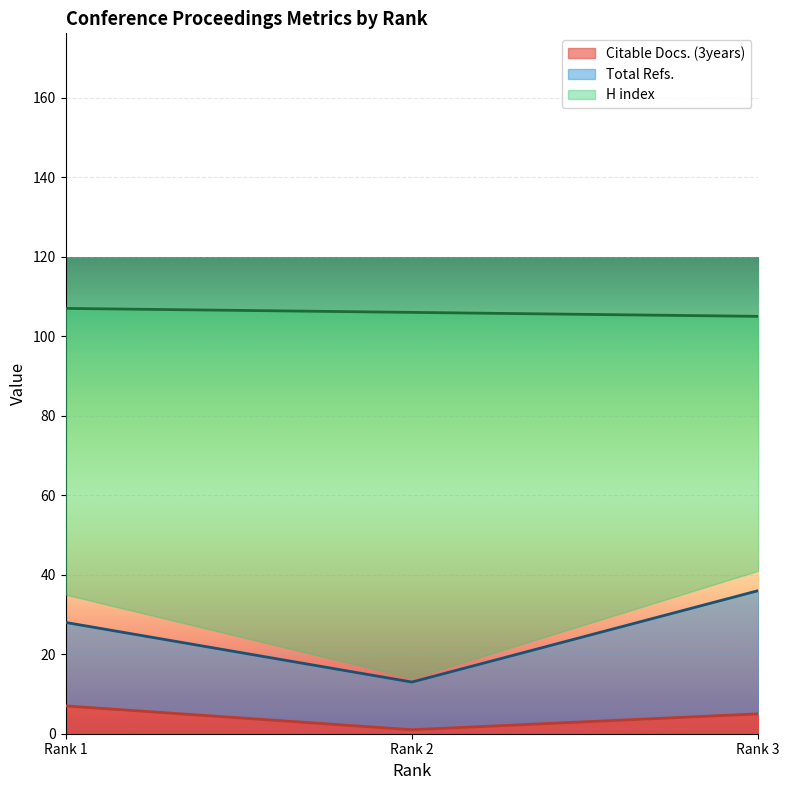

At which label does Total Refs. first exceed 28?

Rank 3